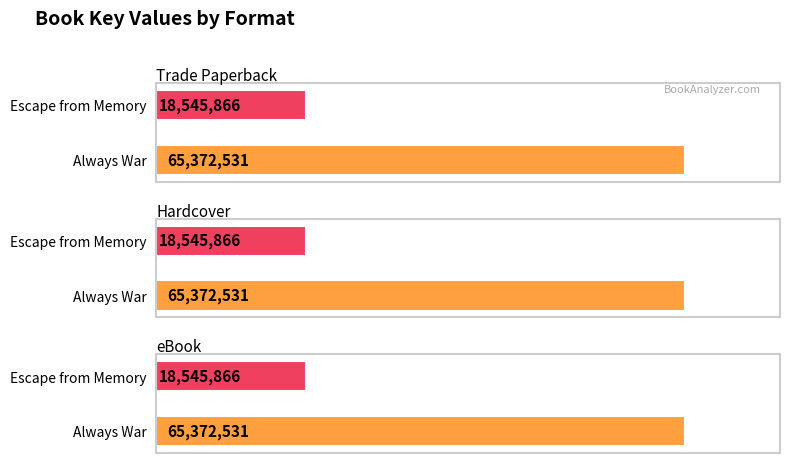

Does the chart contain stacked bars?

No